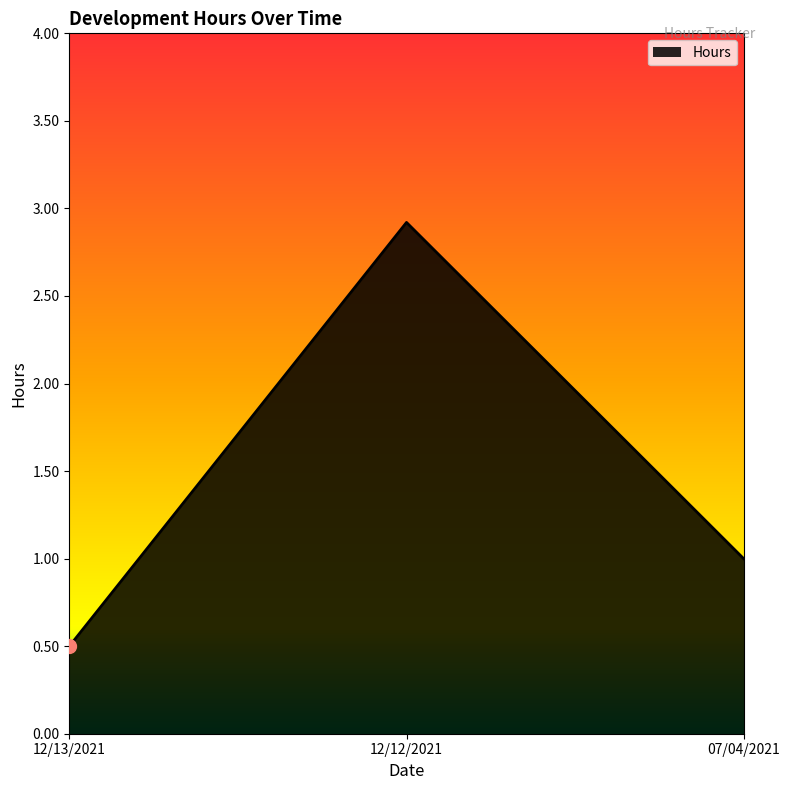

What is the difference between the values at 12/13/2021 and 07/04/2021?

0.5